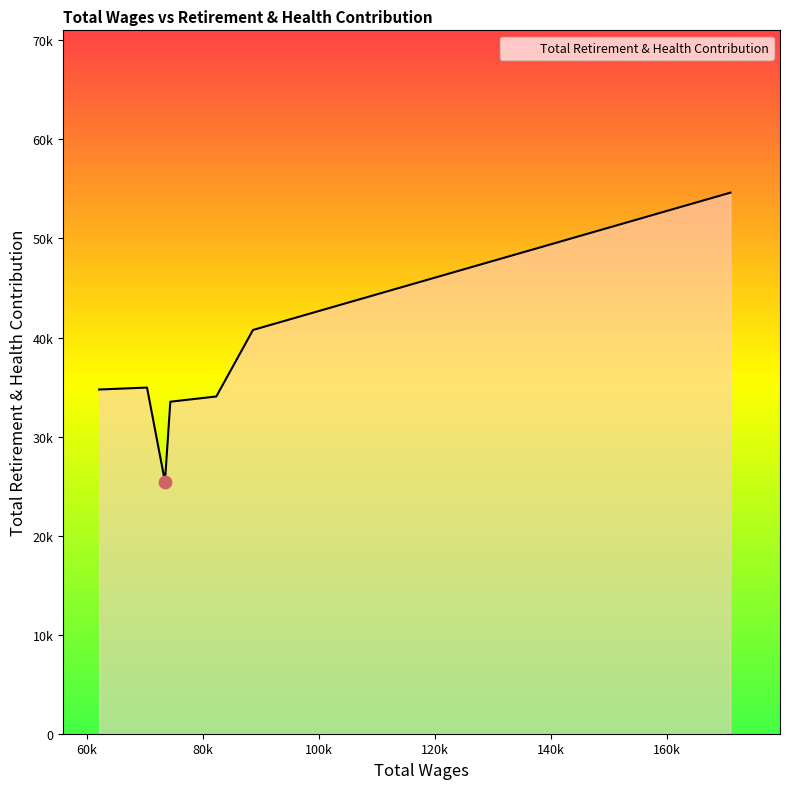

Is this an area chart (filled region under the line)?

Yes